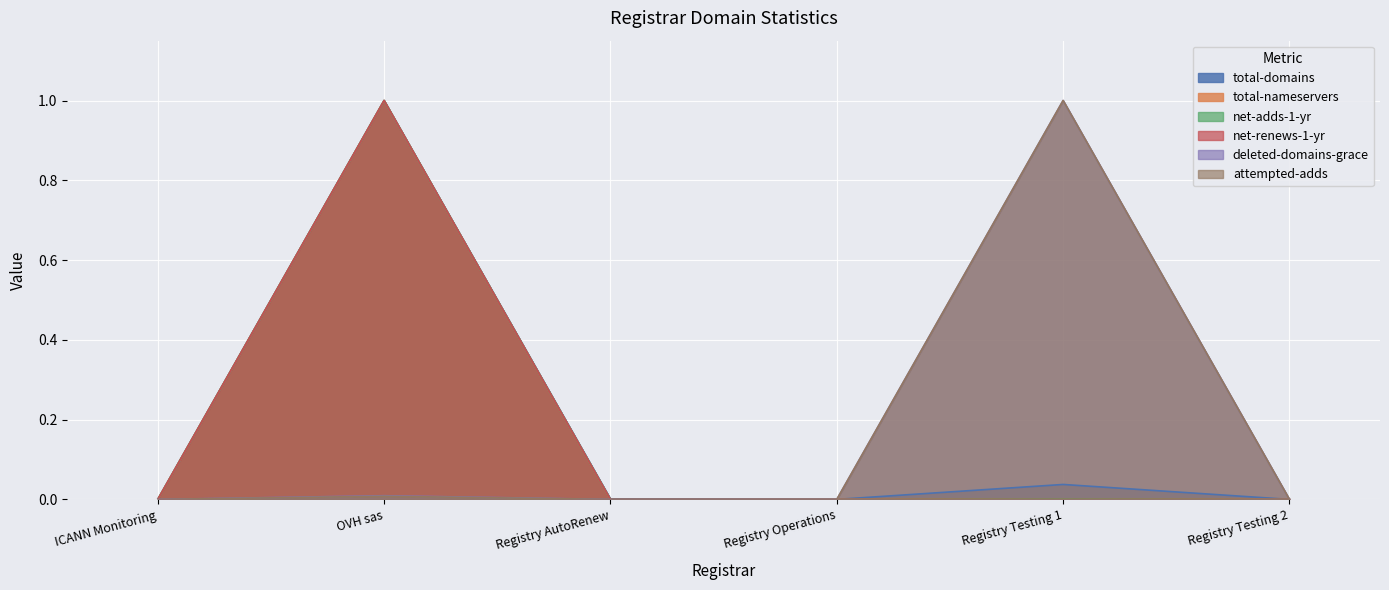

How many interior local peaks does the net-adds-1-yr series have?

2